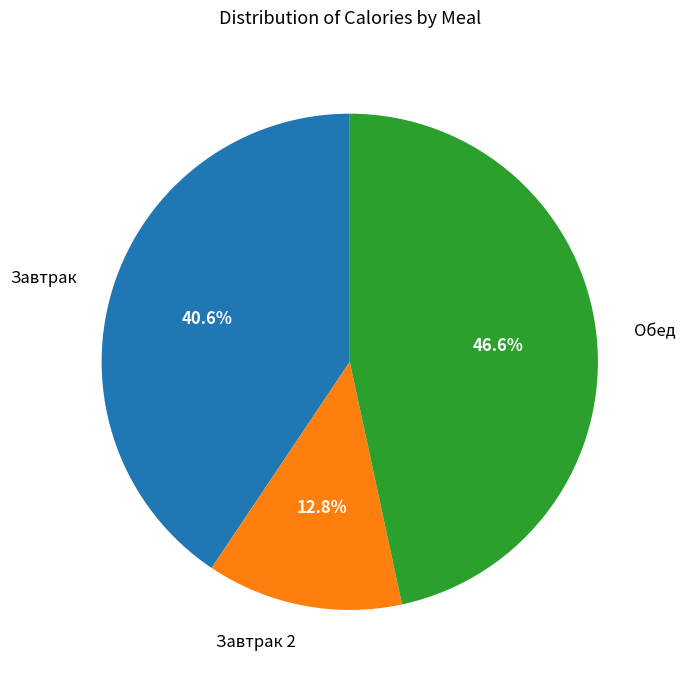

Is the sum of Завтрак and Завтрак 2 greater than half?

Yes